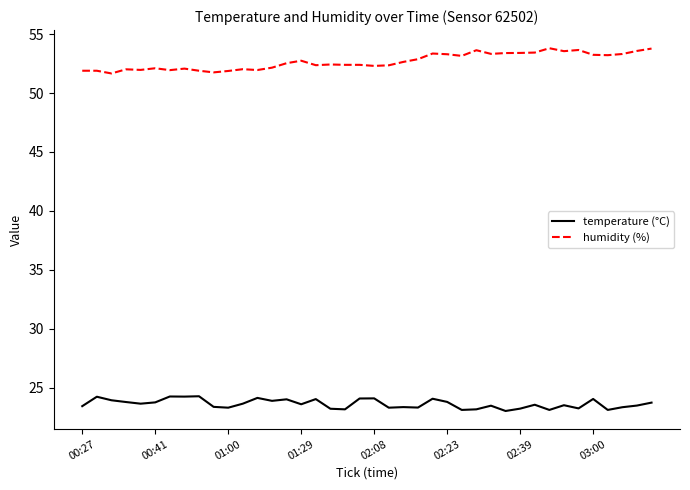

In temperature (°C), how many points are higher than both neighbors (excluding endpoints)?

13